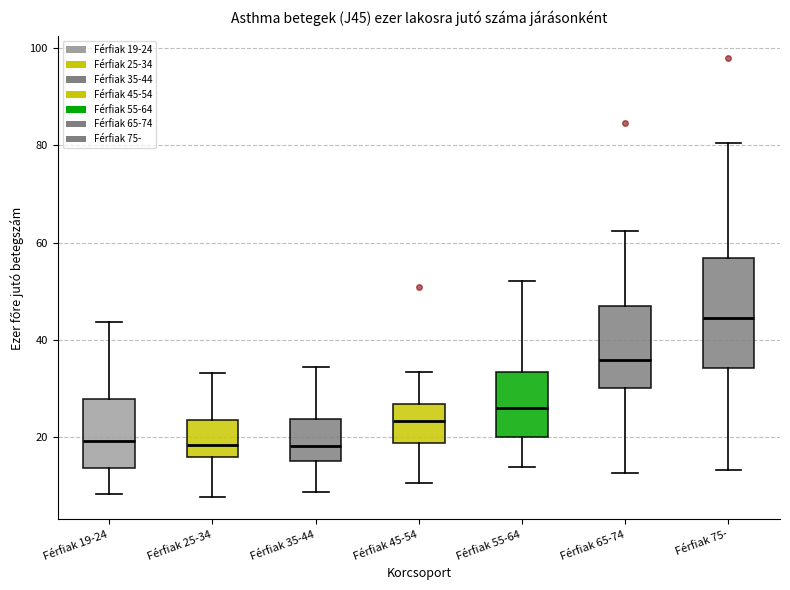

Comparing the boxes themselves (not the whiskers), which one is the tallest?

Férfiak 75-